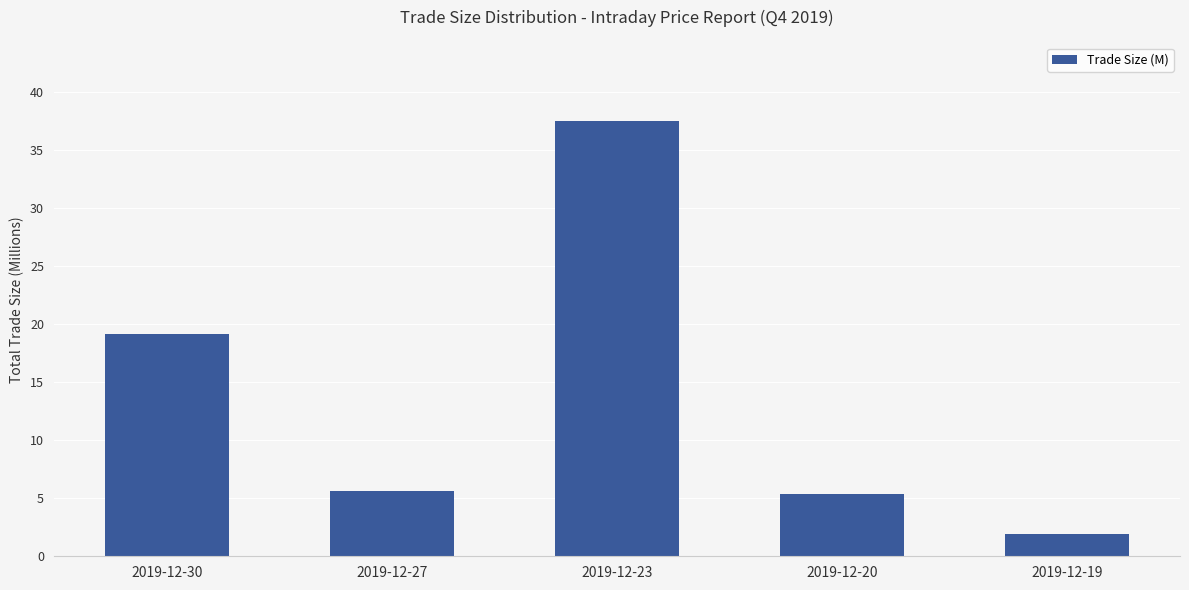

True or false: the data shows 5.7 at 2019-12-27.

True